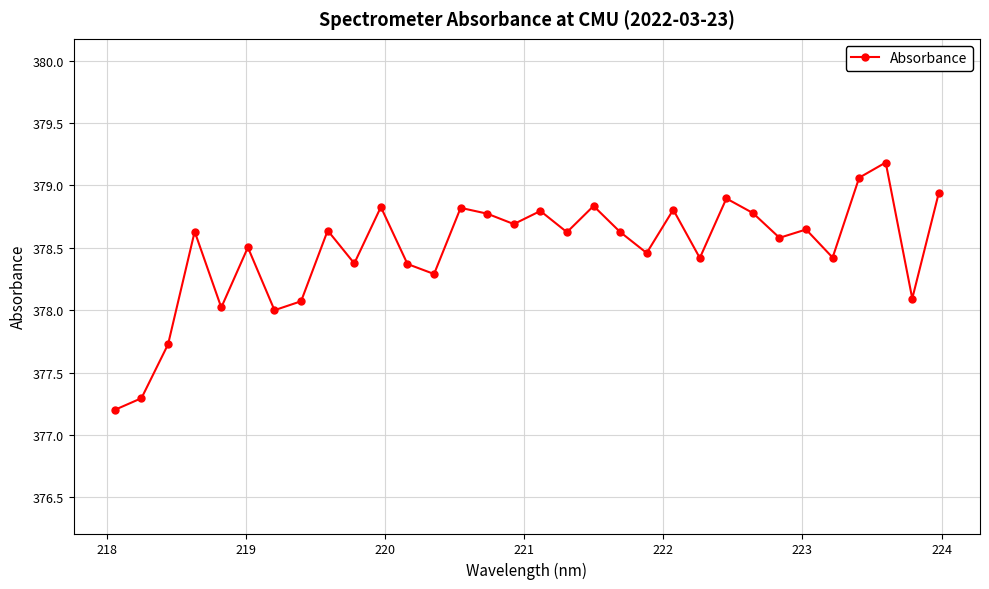

How many interior local valleys (lower than both neighbors) does the data have?

11